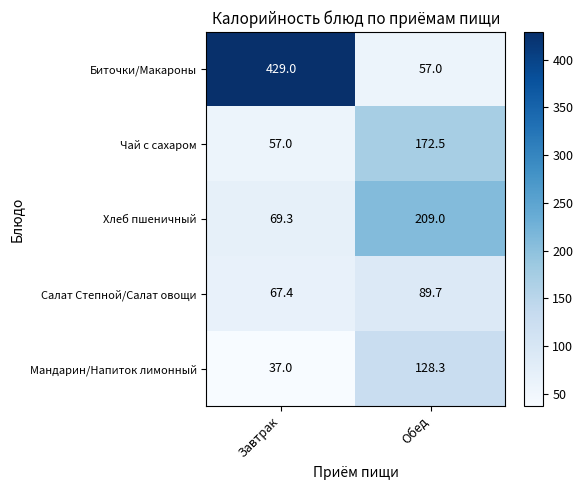

How many series are shown in this chart?

5